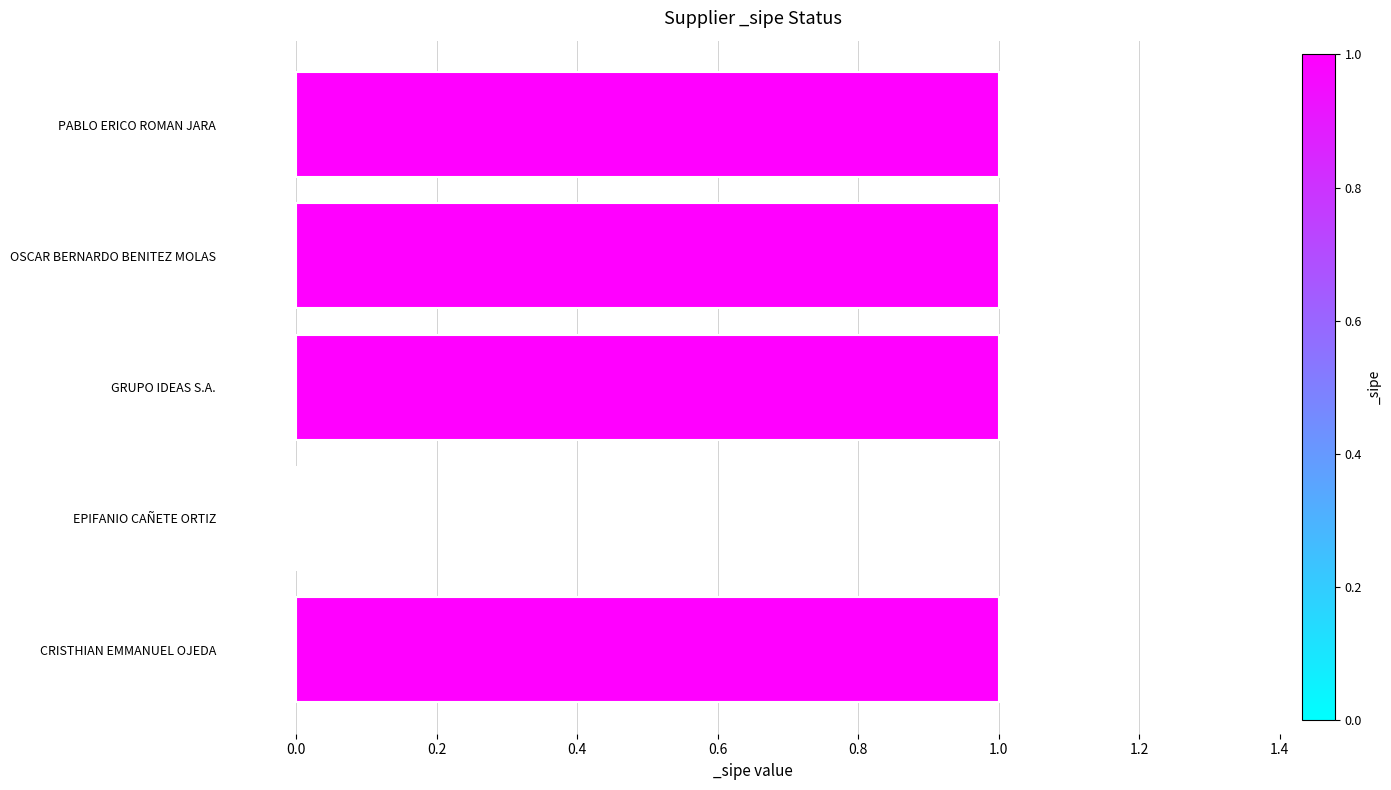

What is the sum of all values?

4